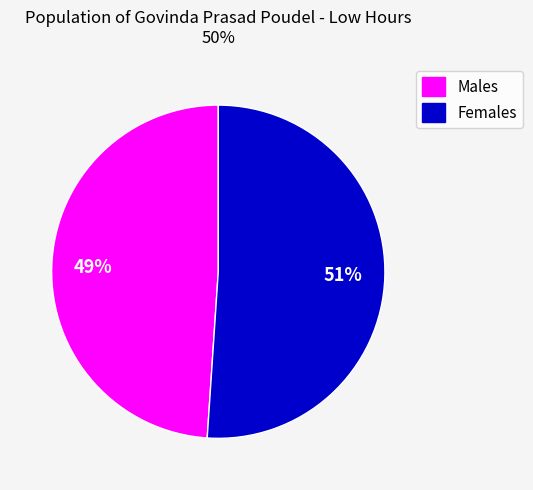

To the nearest percent, what is the difference between the largest and smallest slice percentages?

2%